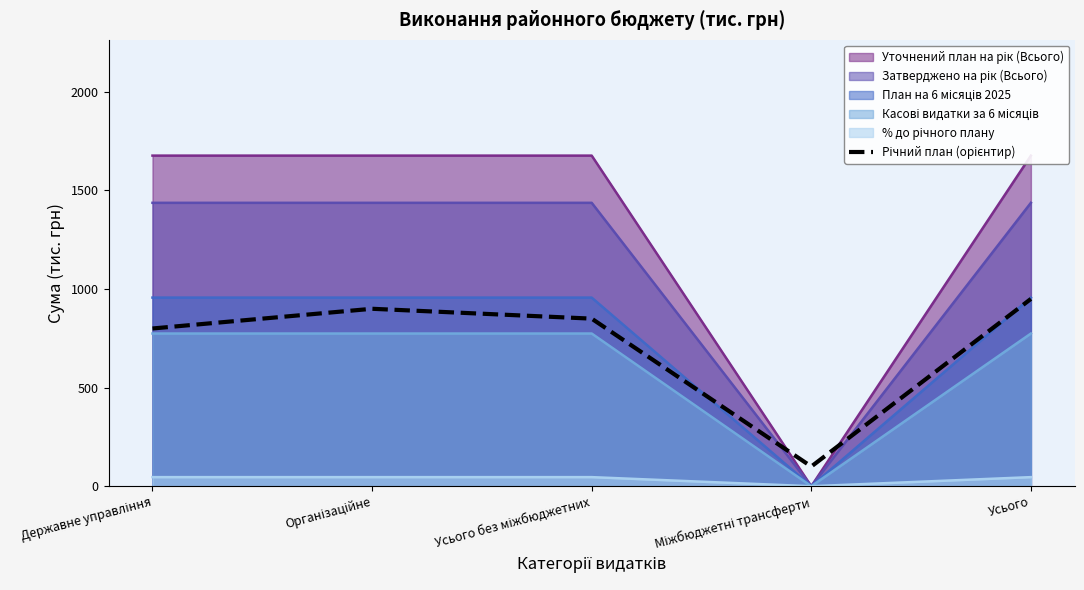

What is the greatest value displayed?

950